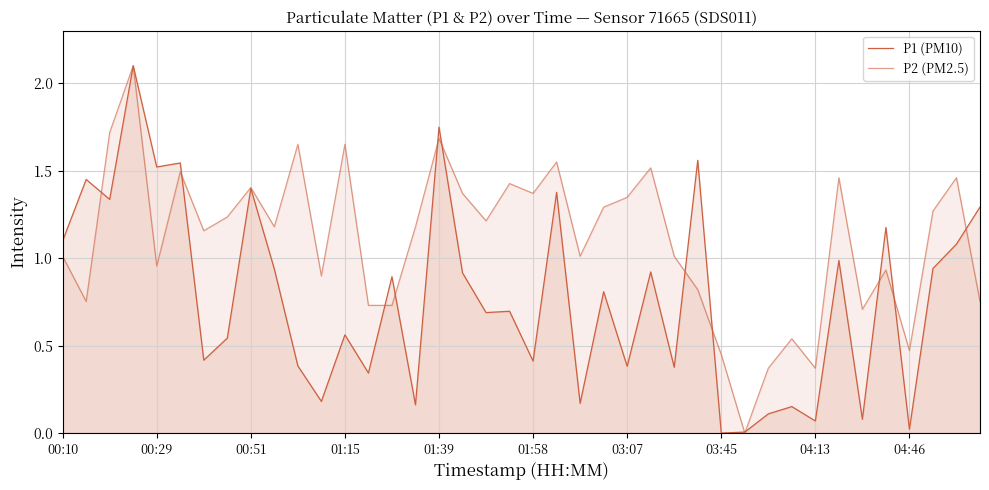

What is the label of the 29th point from the right?

11